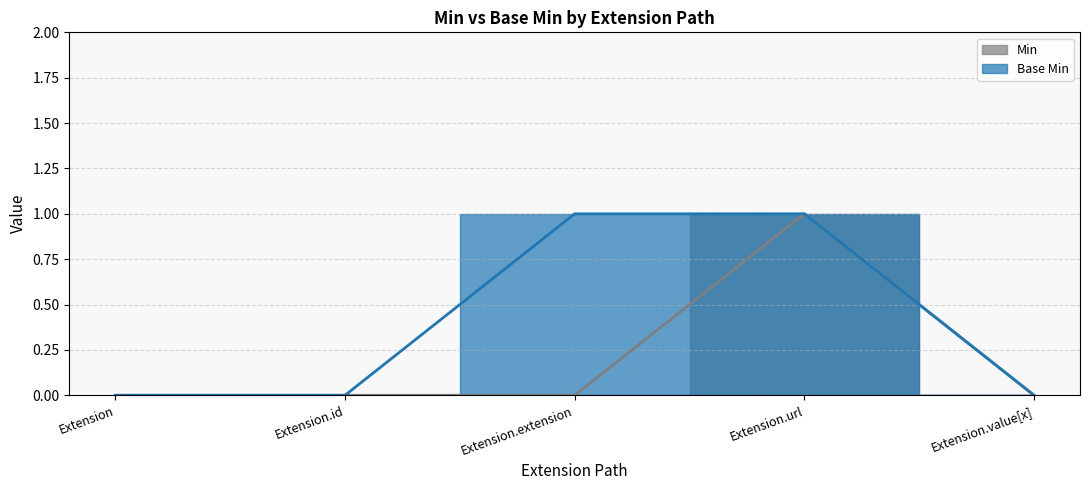

Between Extension and Extension.id, which series saw the biggest shift?

Min